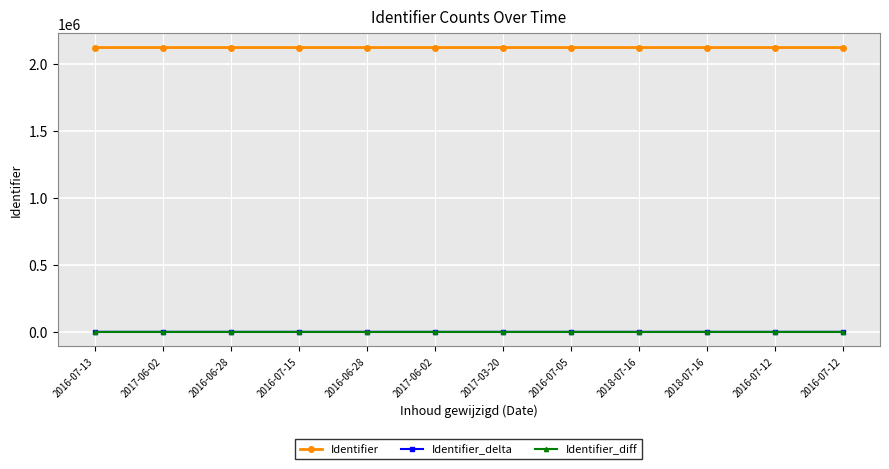

Reading left to right, transcribe all the data shown in this chart.

Identifier: 2016-07-13=2122313	2017-06-02=2122316	2016-06-28=2122317	2016-07-15=2122321	2016-06-28=2122323	2017-06-02=2122325	2017-03-20=2122327	2016-07-05=2122330	2018-07-16=2122333	2018-07-16=2122334	2016-07-12=2122335	2016-07-12=2122337
Identifier_delta: 2016-07-13=500	2017-06-02=503	2016-06-28=504	2016-07-15=508	2016-06-28=510	2017-06-02=512	2017-03-20=514	2016-07-05=517	2018-07-16=520	2018-07-16=521	2016-07-12=522	2016-07-12=524
Identifier_diff: 2016-07-13=0	2017-06-02=3	2016-06-28=1	2016-07-15=4	2016-06-28=2	2017-06-02=2	2017-03-20=2	2016-07-05=3	2018-07-16=3	2018-07-16=1	2016-07-12=1	2016-07-12=2